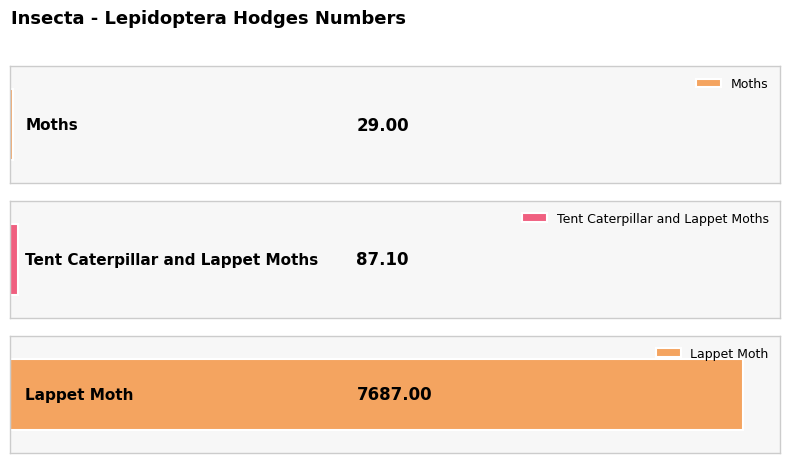

Reading left to right, extract all data points from this chart.

Moths=29.0	Tent Caterpillar and Lappet Moths=87.1	Lappet Moth=7687.0